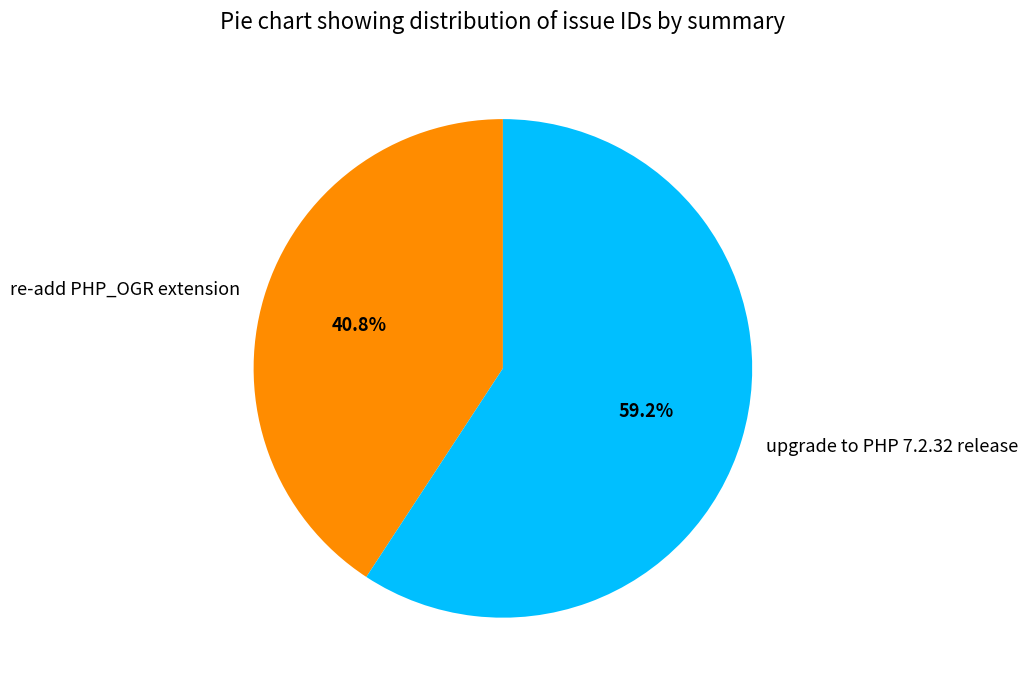

Between upgrade to PHP 7.2.32 release and re-add PHP_OGR extension, which is larger?

upgrade to PHP 7.2.32 release